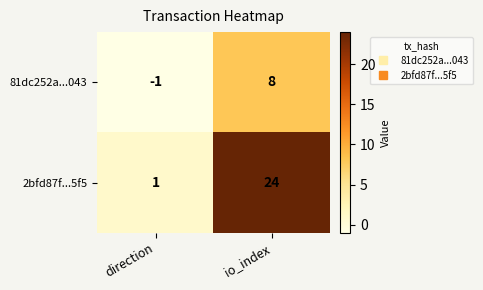

Is it true that 2bfd87f...5f5 equals 34 at io_index?

False